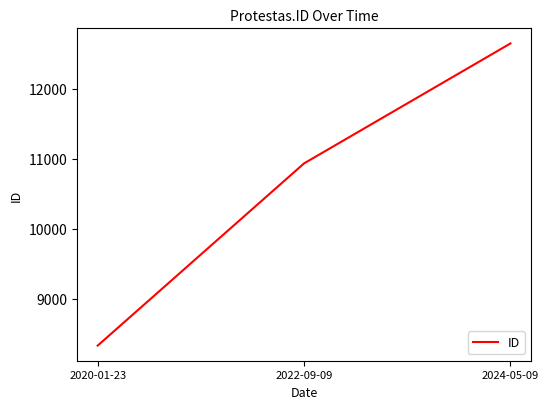

How many categories are shown in the chart?

3